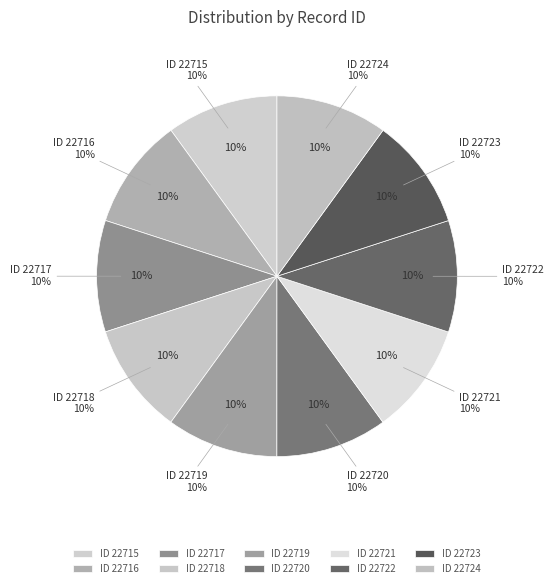

To the nearest percent, what is the combined percentage of 2013-09-11 21:37:53 and 2013-09-11 21:40:39?

20%